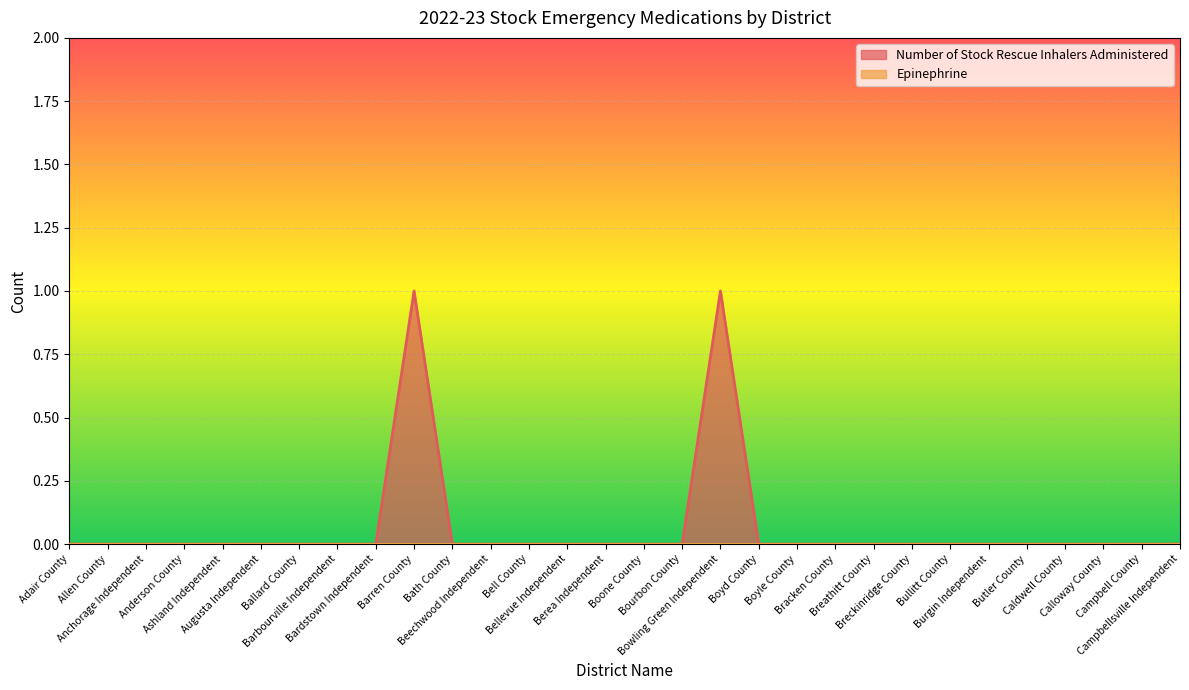

Rank the categories by value from highest to lowest.

Barren County, Bowling Green Independent, Adair County, Allen County, Anchorage Independent, Anderson County, Ashland Independent, Augusta Independent, Ballard County, Barbourville Independent, Bardstown Independent, Bath County, Beechwood Independent, Bell County, Bellevue Independent, Berea Independent, Boone County, Bourbon County, Boyd County, Boyle County, Bracken County, Breathitt County, Breckinridge County, Bullitt County, Burgin Independent, Butler County, Caldwell County, Calloway County, Campbell County, Campbellsville Independent